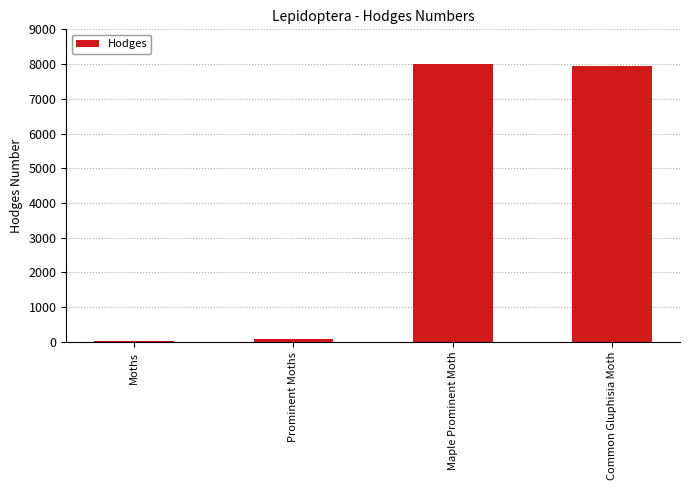

Where is the data nearest to the value 4011?

Prominent Moths